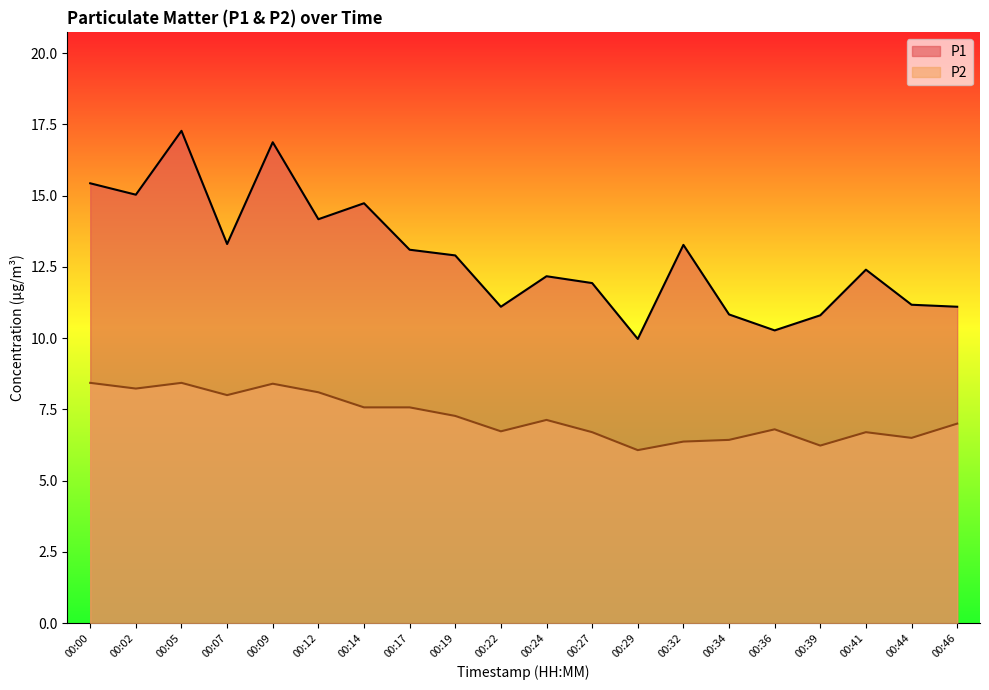

What is the value of the P2 point at the 10th from the left?

6.7